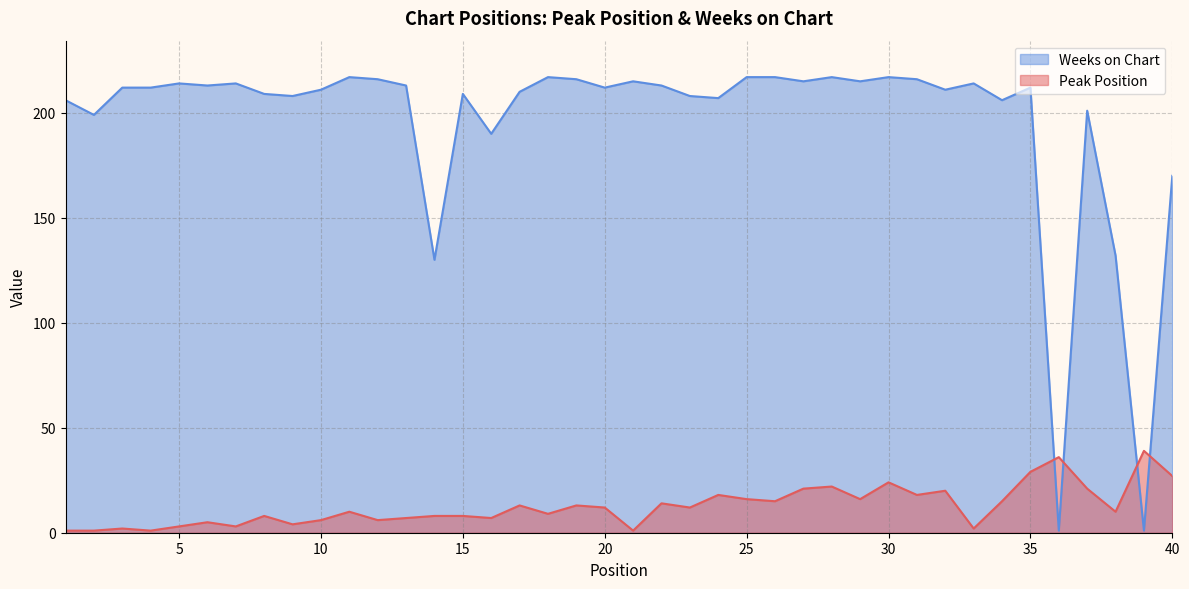

Reading left to right, extract all data points from this chart.

Peak Position: 1	1	2	1	3	5	3	8	4	6	10	6	7	8	8	7	13	9	13	12	1	14	12	18	16	15	21	22	16	24	18	20	2	15	29	36	21	10	39	27
Weeks on Chart: 206	199	212	212	214	213	214	209	208	211	217	216	213	130	209	190	210	217	216	212	215	213	208	207	217	217	215	217	215	217	216	211	214	206	212	1	201	132	1	170